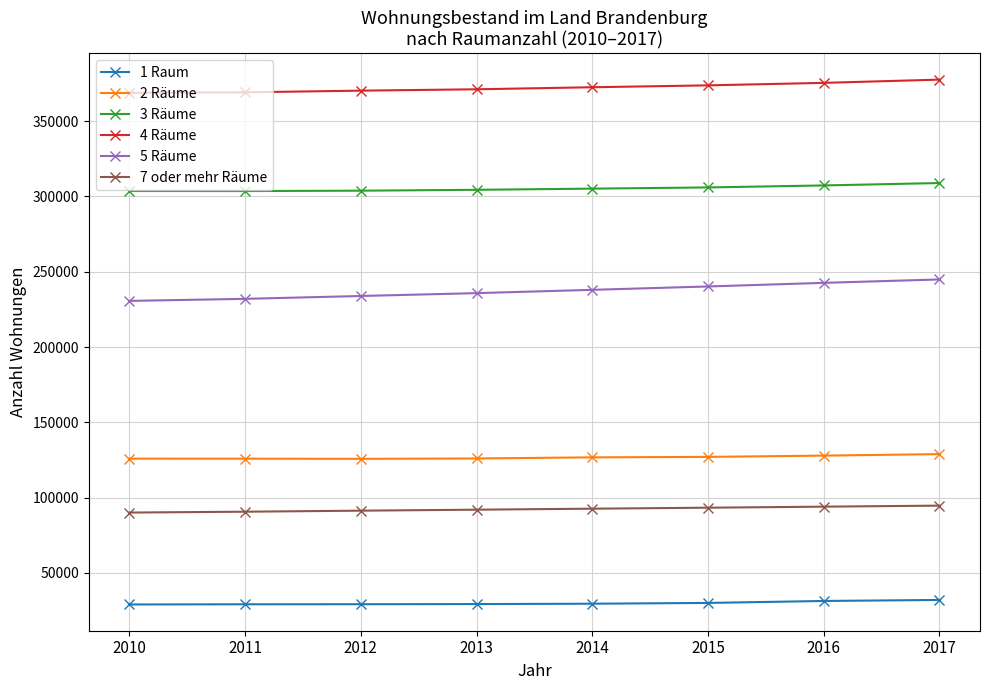

What value does the 3 Räume series have at 2015, to the nearest 10?

305970